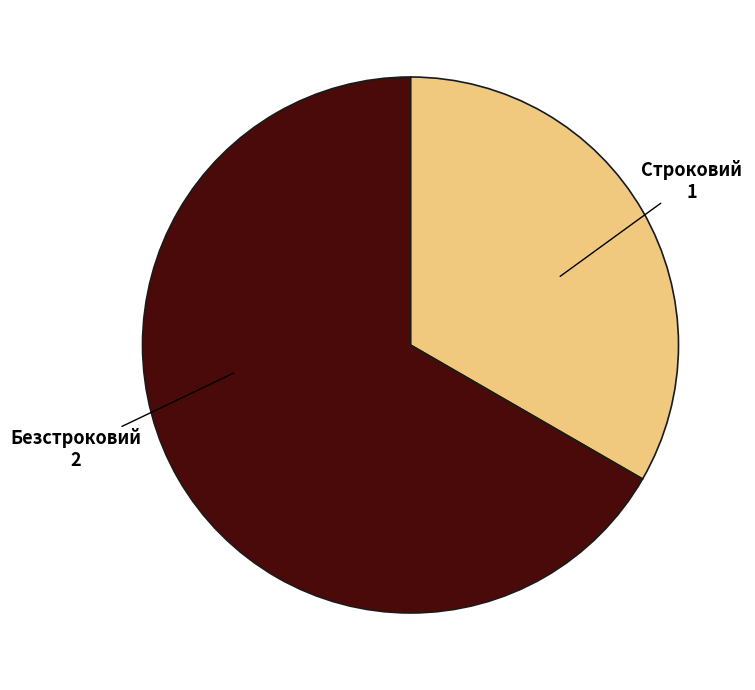

Rank the categories by value from lowest to highest.

Строковий, Безстроковий